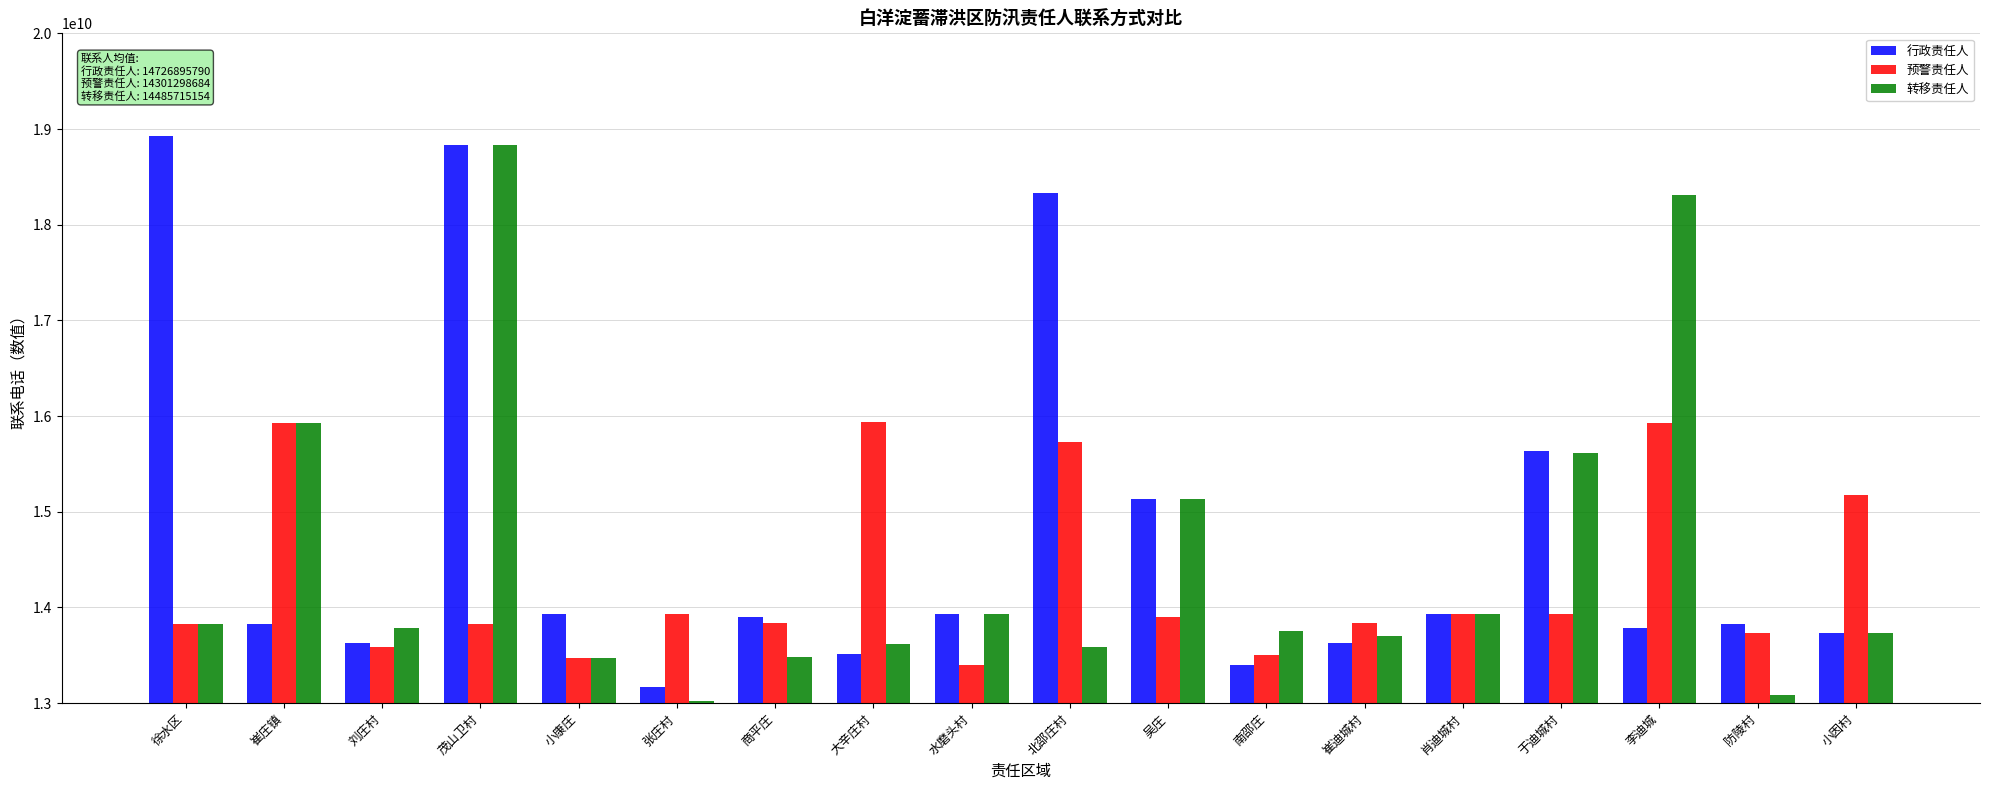

Which series has the largest total across all categories?

行政责任人